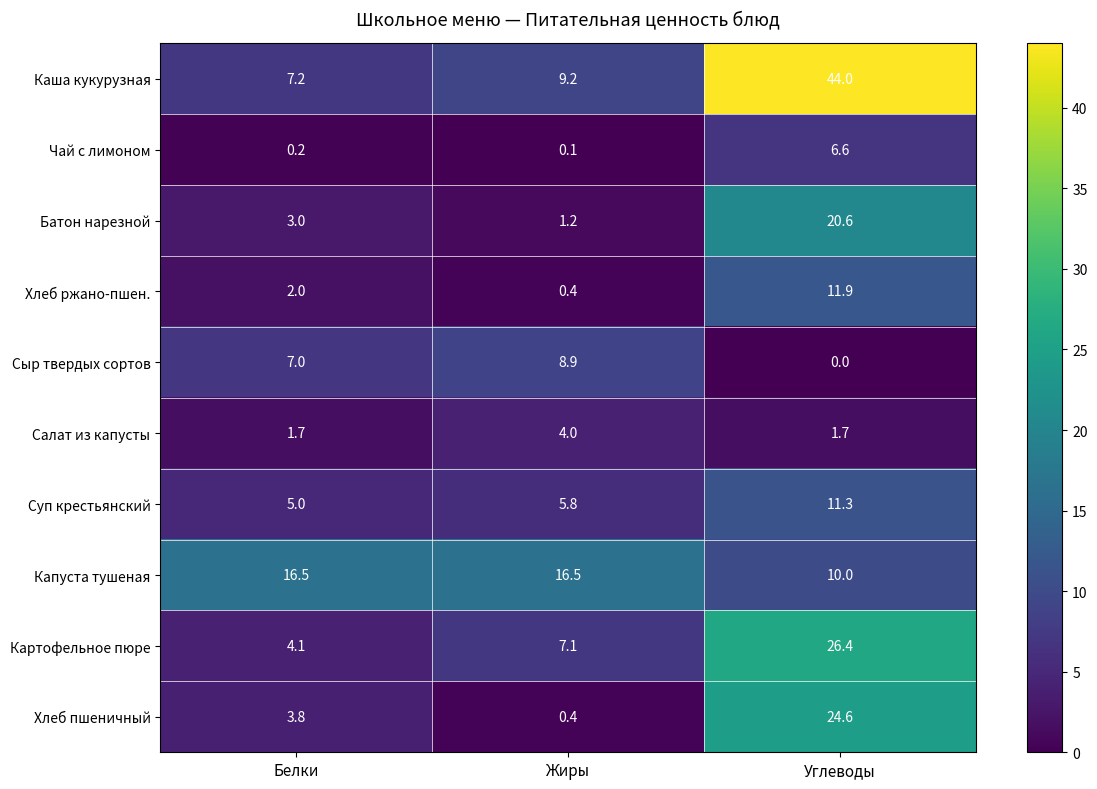

At which category is the sum across all series the highest?

Углеводы